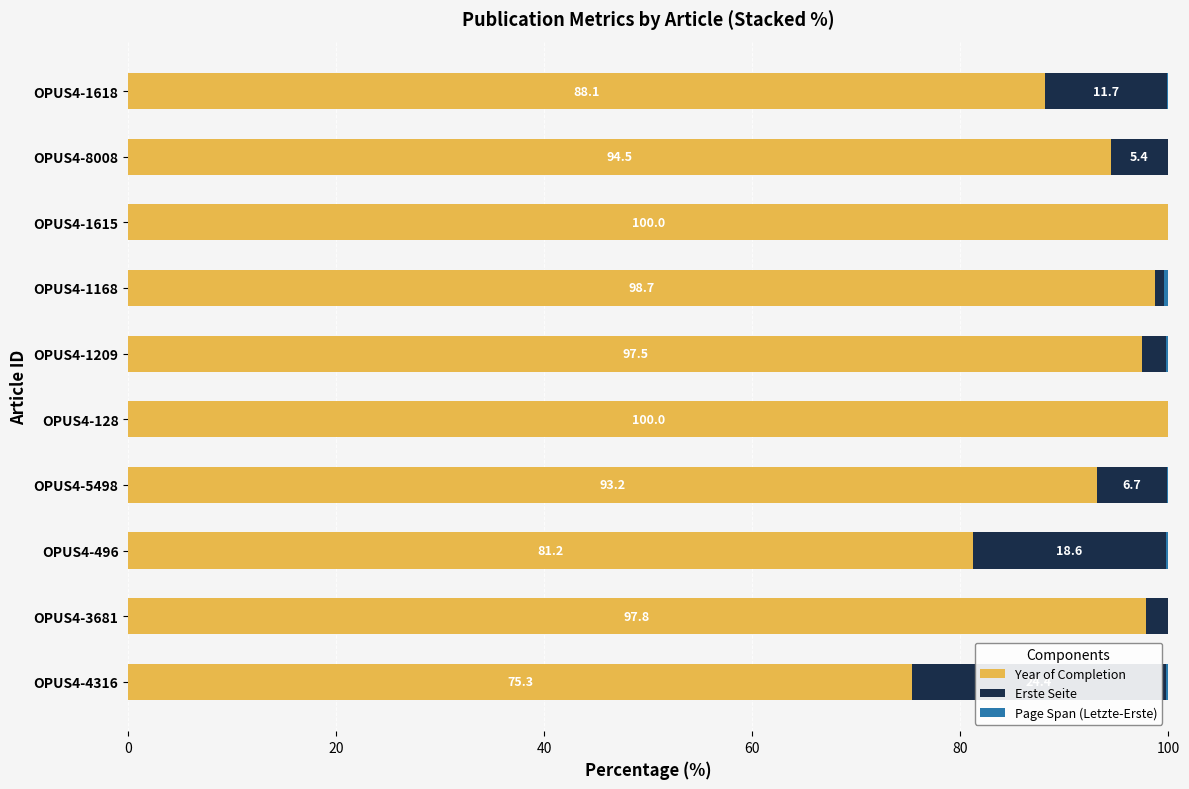

What is the total value across all series at OPUS4-128?

100.0